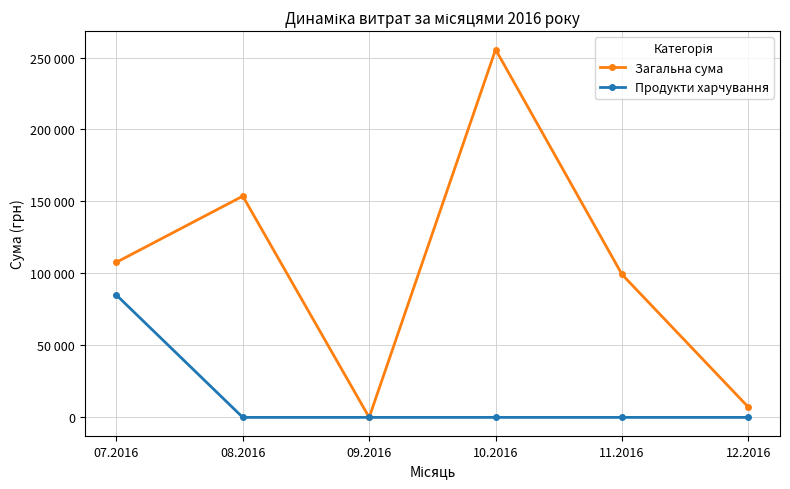

Is it true that Продукти харчування equals -58282.6 at 08.2016?

False